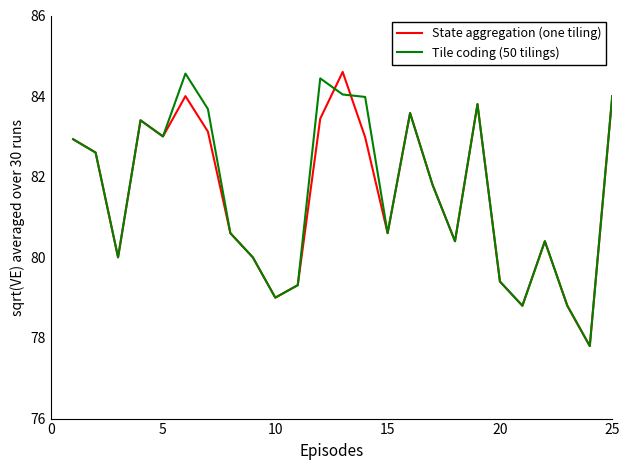

What is the highest value of the Tile coding (50 tilings) series?

84.6